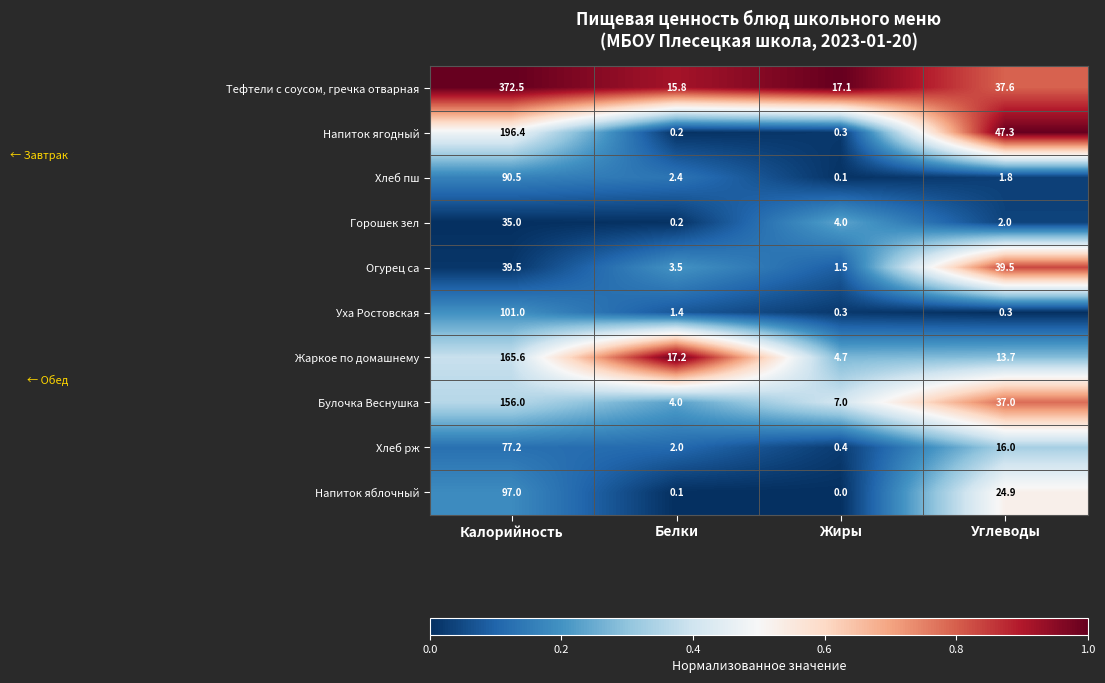

What is the sum of all Жаркое по домашнему values?

201.2